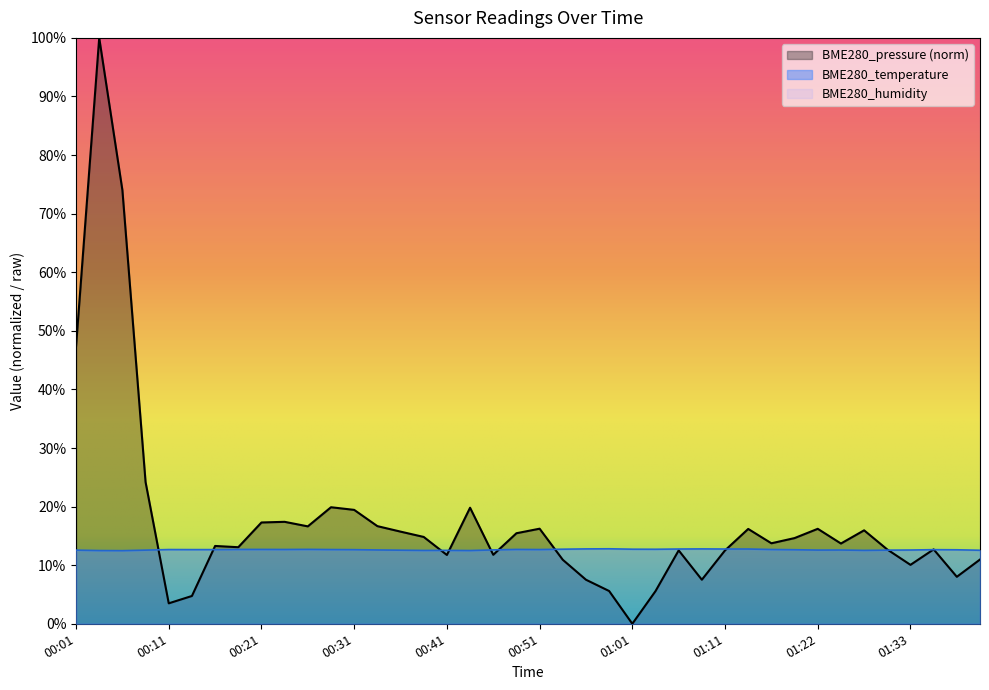

After their last crossing, which series has the higher values: BME280_pressure or BME280_temperature?

BME280_temperature